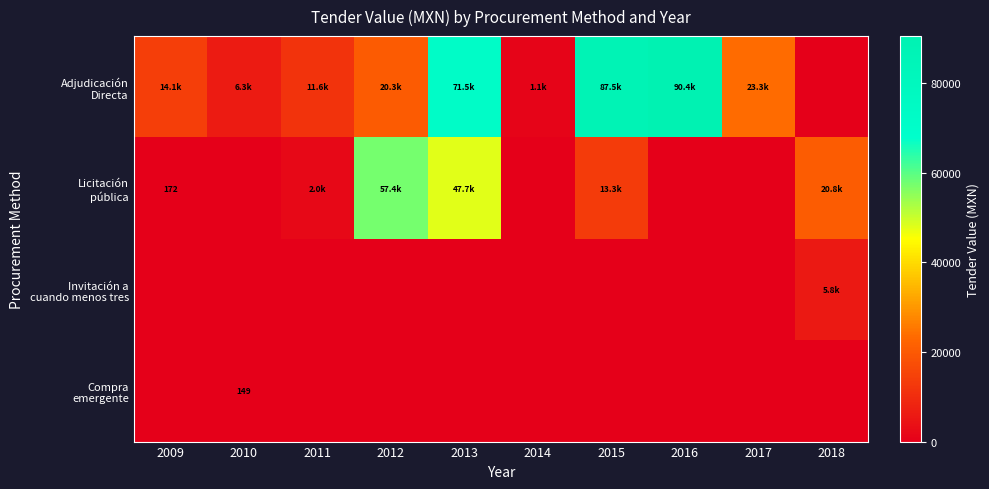

True or false: Licitación pública has a value of 57420.0 at 2012.

True